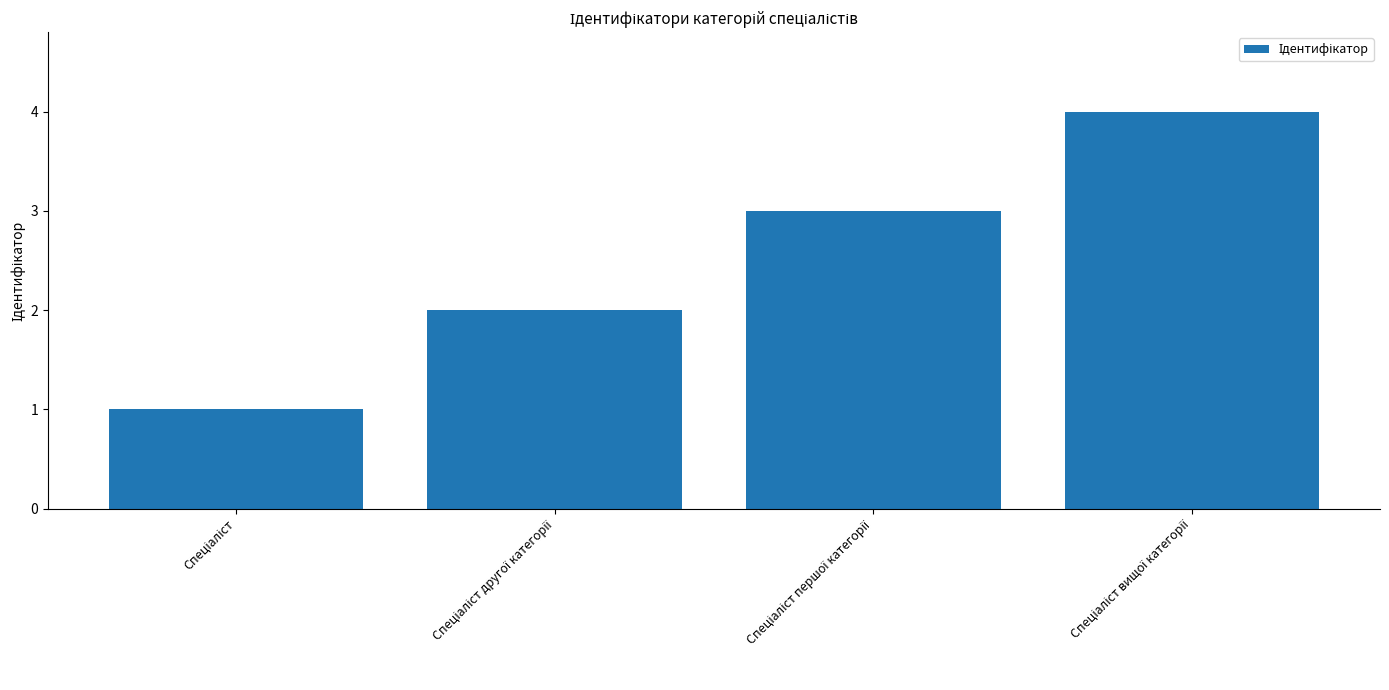

What is the sum of all values?

10